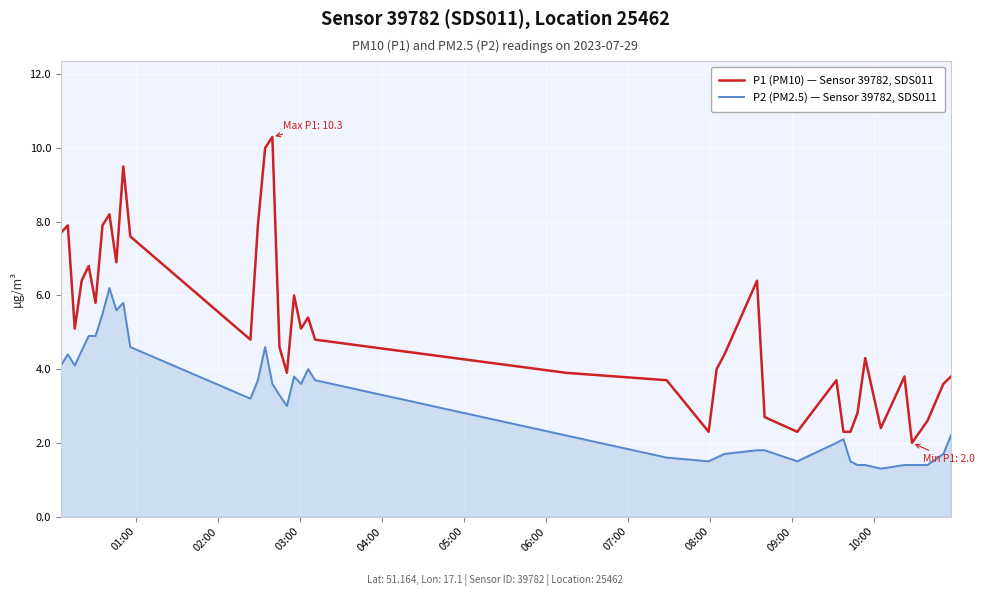

How many series are shown in this chart?

2